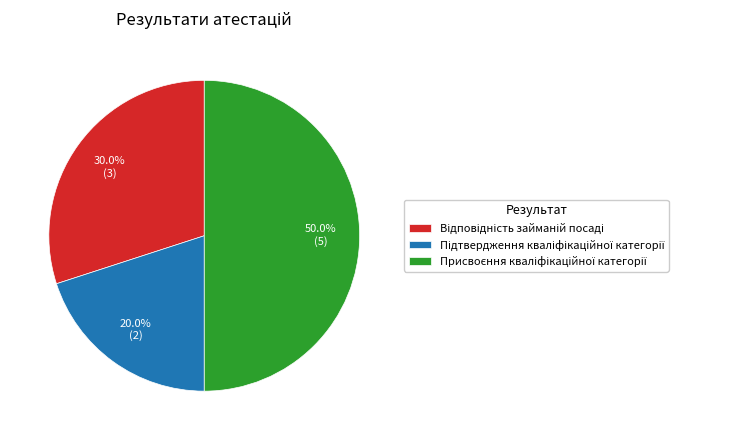

Is the sum of Присвоєння кваліфікаційної категорії and Підтвердження кваліфікаційної категорії greater than half?

Yes